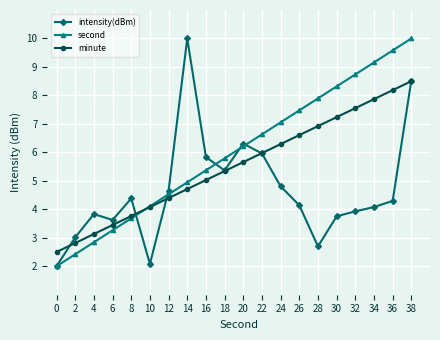

True or false: second has a value of 13.3 at 34.

False